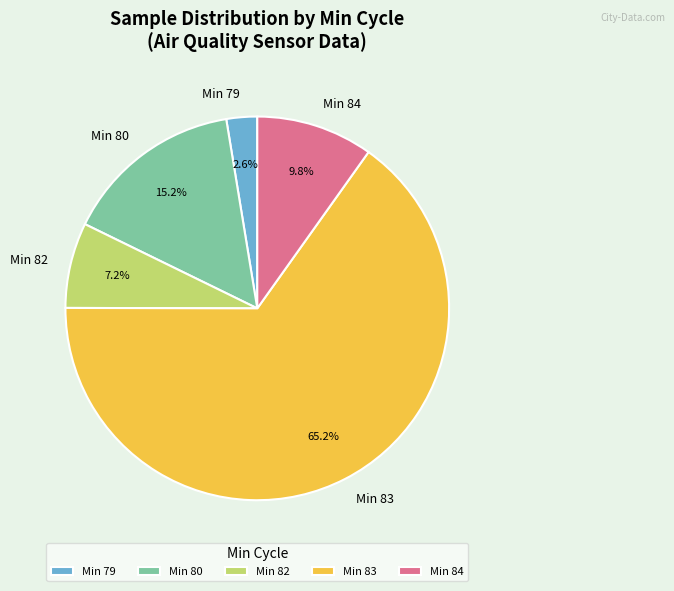

Does Min 80 account for over 50% of the chart?

No